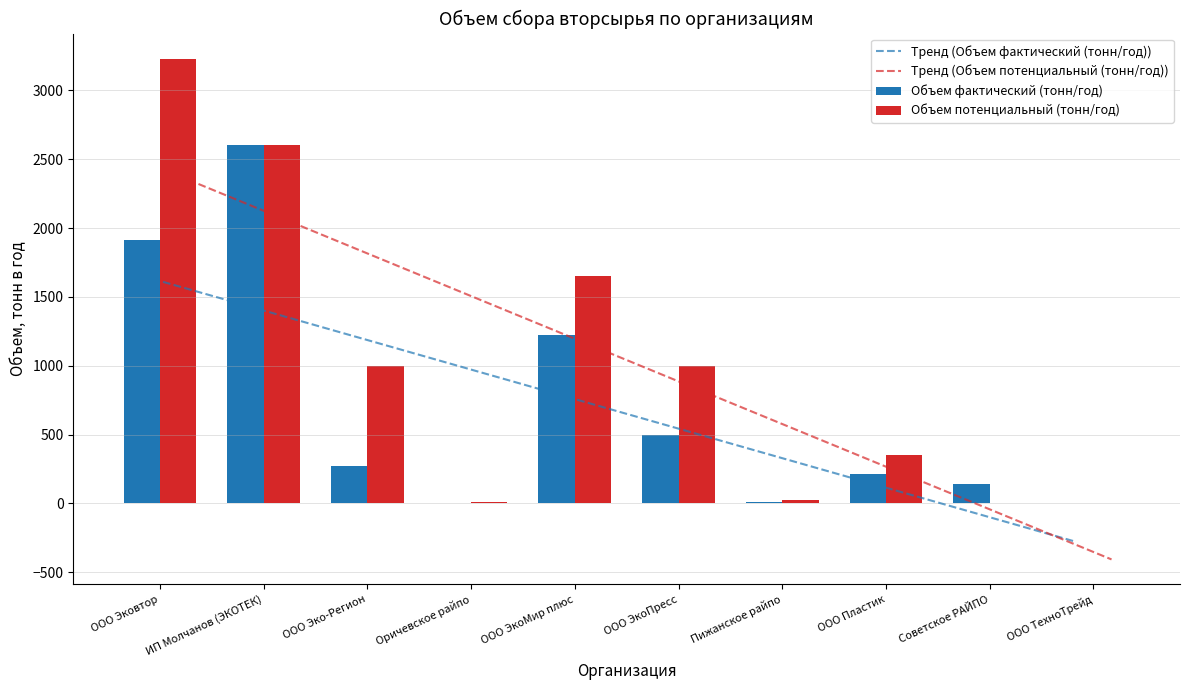

Read the Объем потенциальный (тонн/год) value at Советское РАЙПО.

6.0